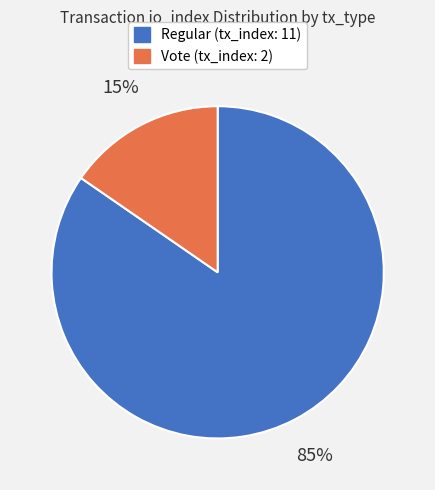

Which has a higher value, Vote (tx_index: 2) or Regular (tx_index: 11)?

Regular (tx_index: 11)